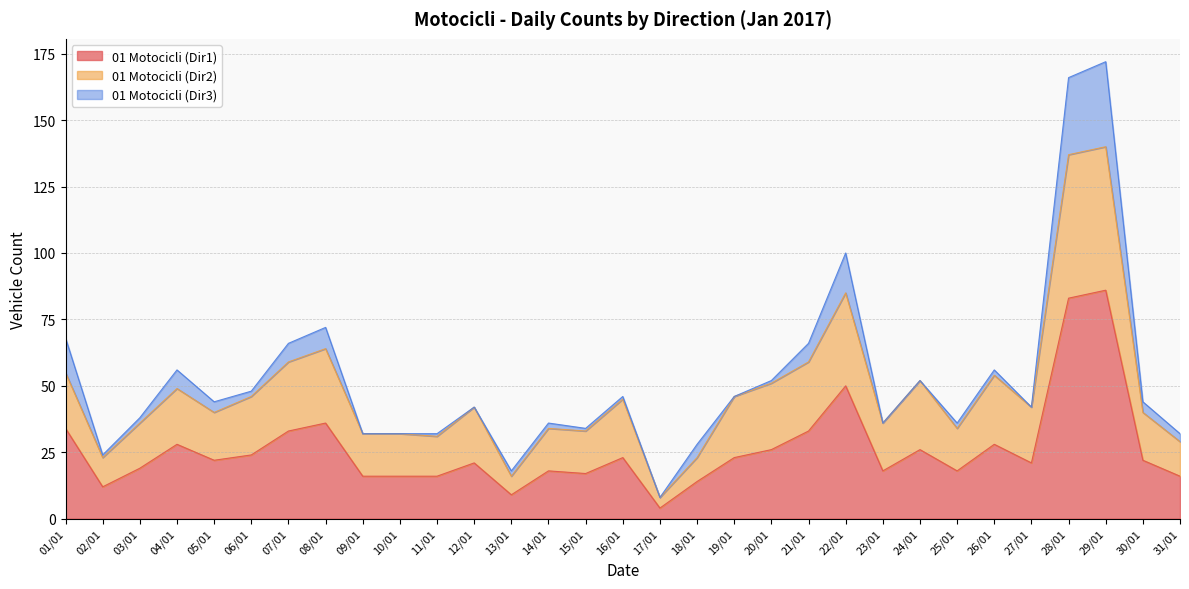

Between 17/01 and 19/01, which is larger?

19/01